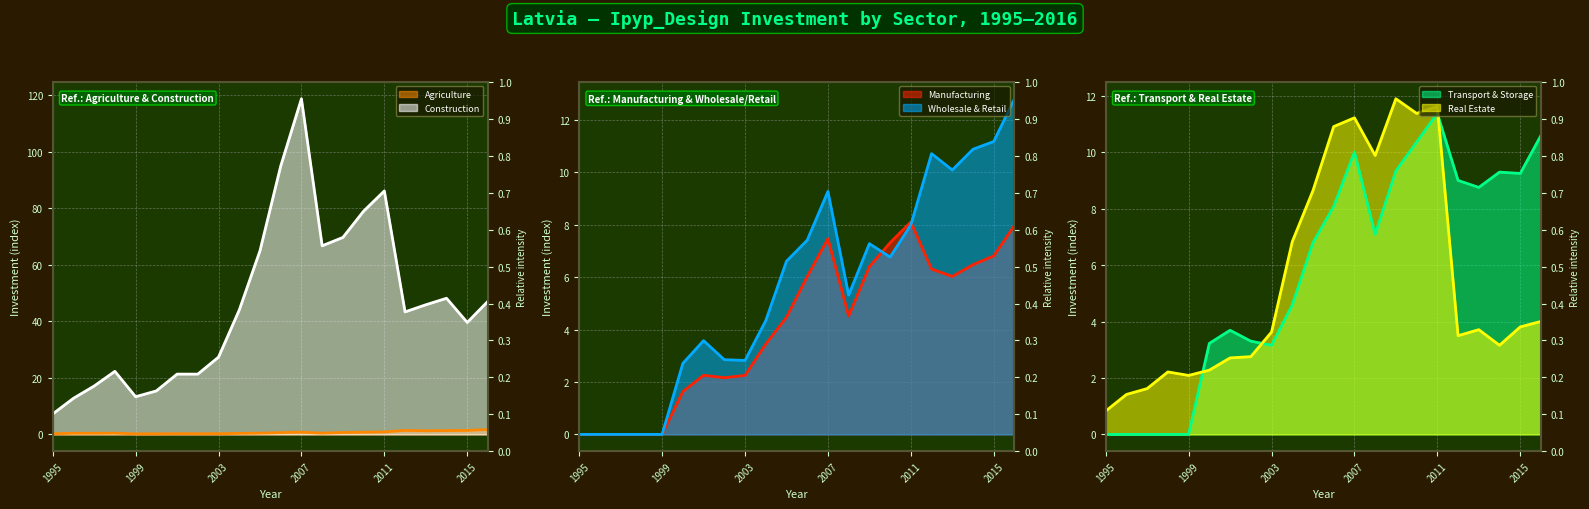

At which category does Wholesale & Retail reach its first local peak?

2001